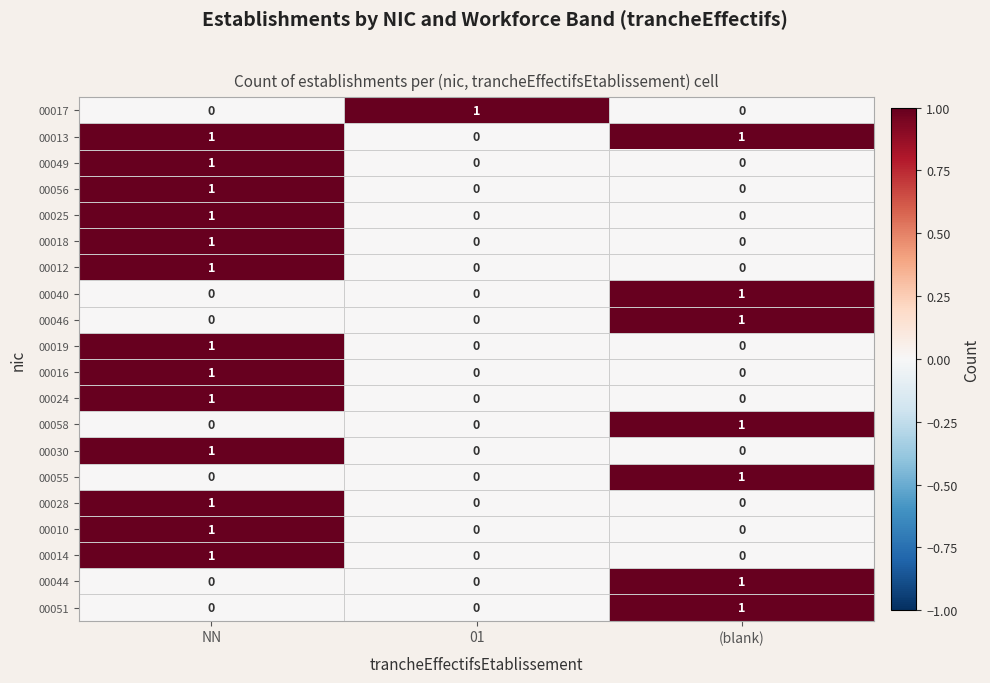

At which category is the sum across all series the highest?

NN